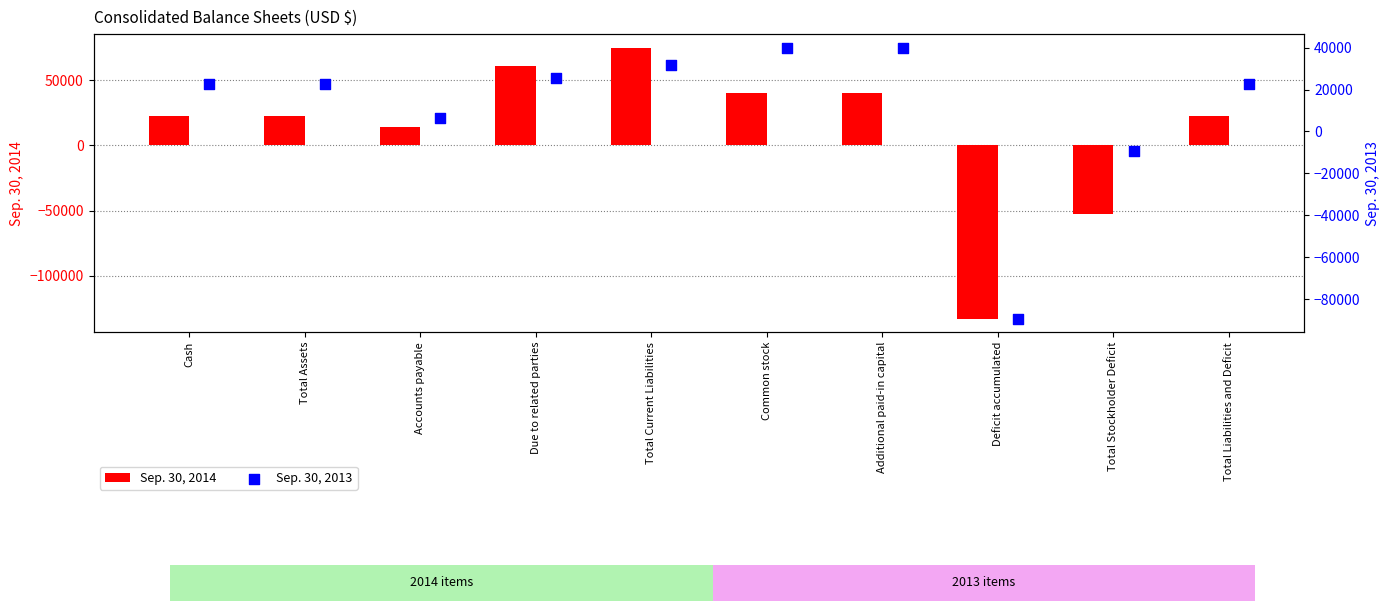

True or false: Sep. 30, 2014 has a value of -16194 at Total Stockholder Deficit.

False